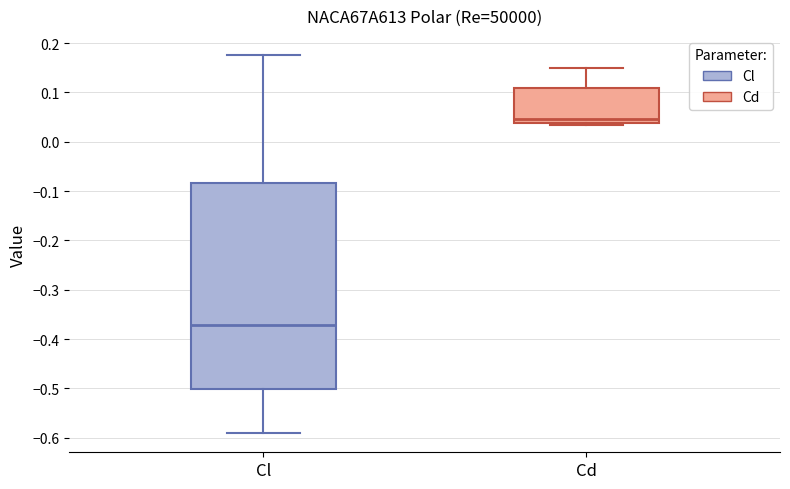

Reading left to right, read every box against the y-axis: the position of its median line, the range the box covers, and the ends of its whiskers. The values are not printed on the chart, so give them approximately, as read against the axis.

Cl: median -0.37, box -0.50 to -0.08, whiskers -0.59 to 0.18
Cd: median 0.05, box 0.04 to 0.11, whiskers 0.03 to 0.15